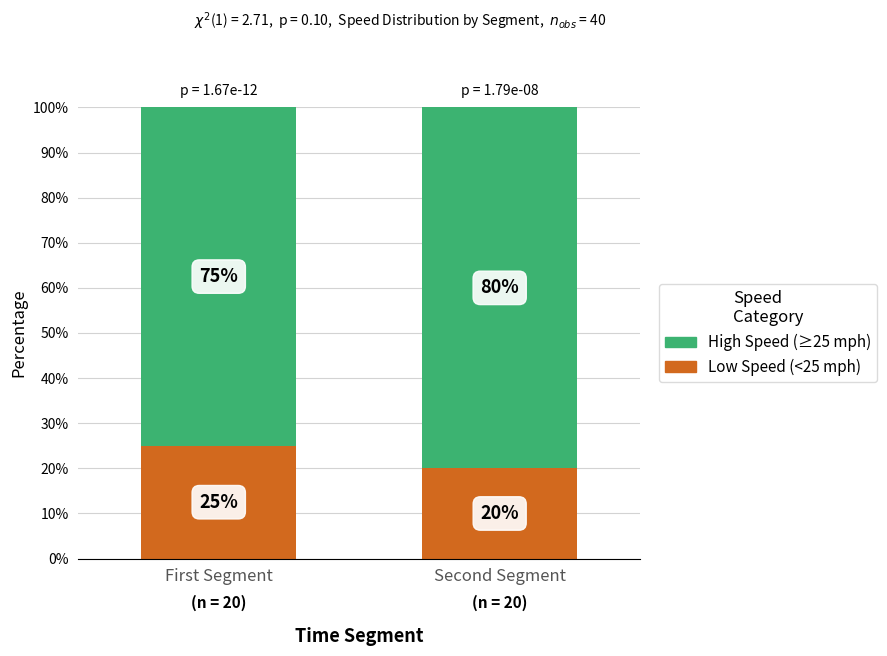

What are all the series names shown in the legend?

High Speed (≥25 mph), Low Speed (<25 mph)